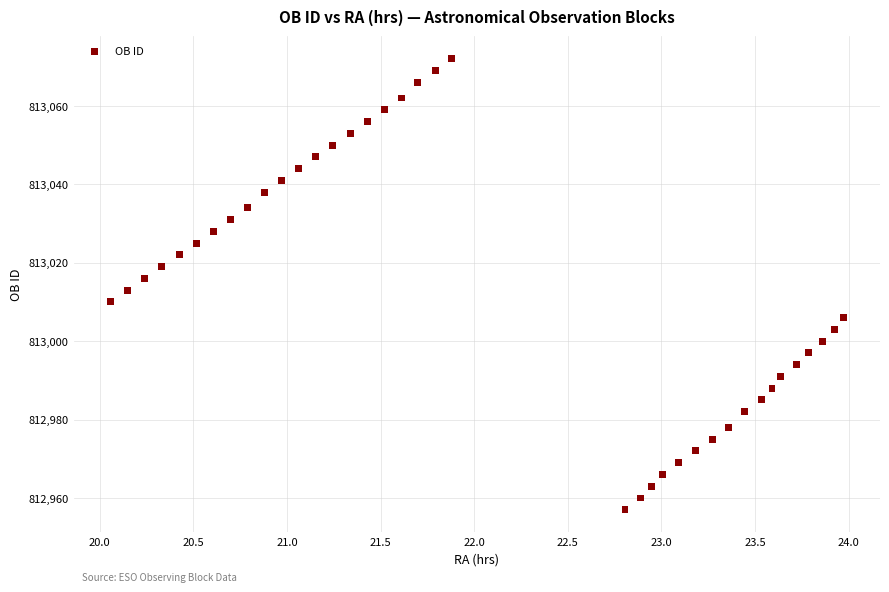

What is the range of Y values (max minus min)?

115